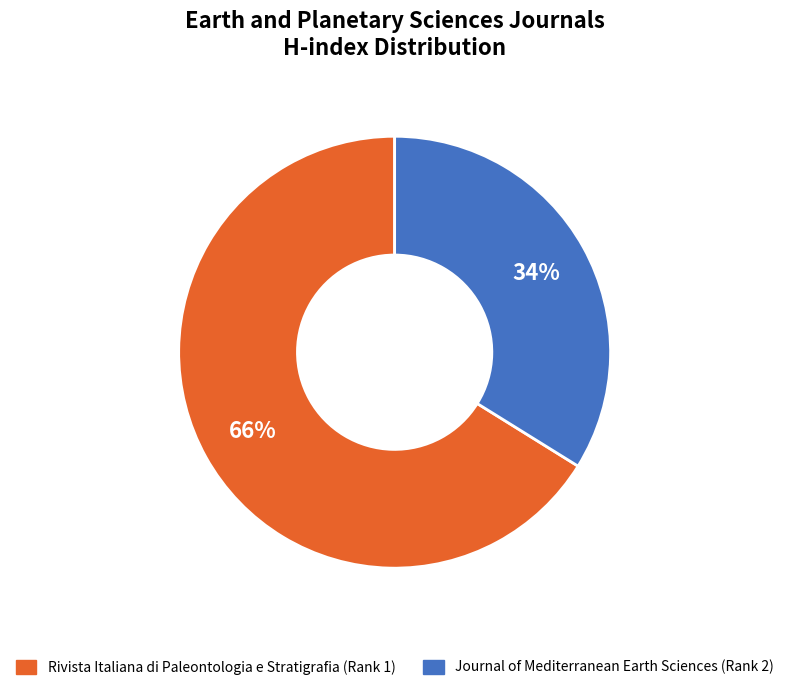

To the nearest percent, what percentage of the pie is Rivista Italiana di Paleontologia e Stratigrafia (Rank 1)?

66%